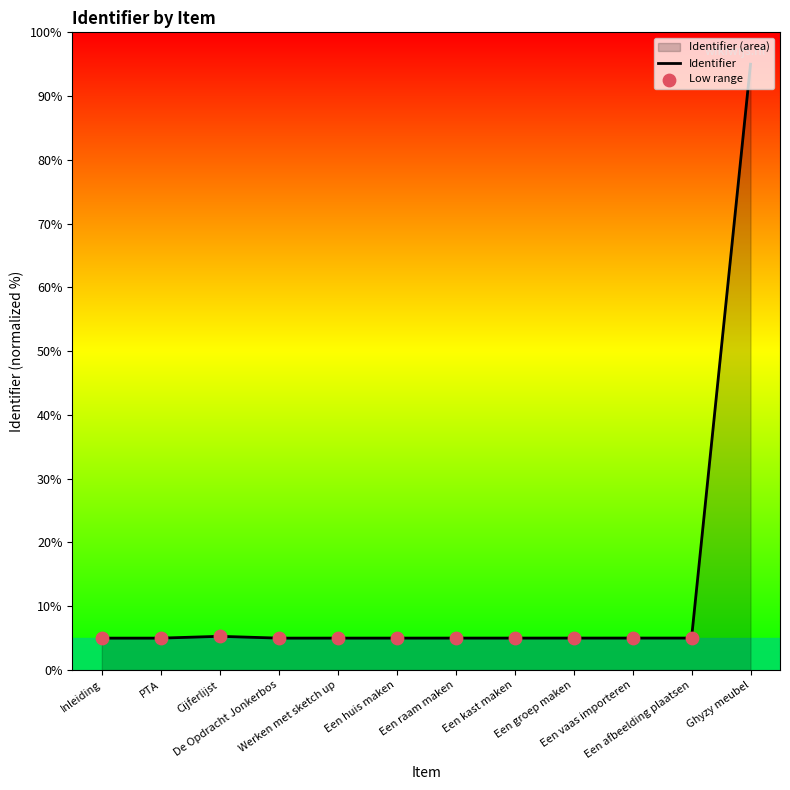

Between Een huis maken and Een afbeelding plaatsen, which is larger?

Een afbeelding plaatsen